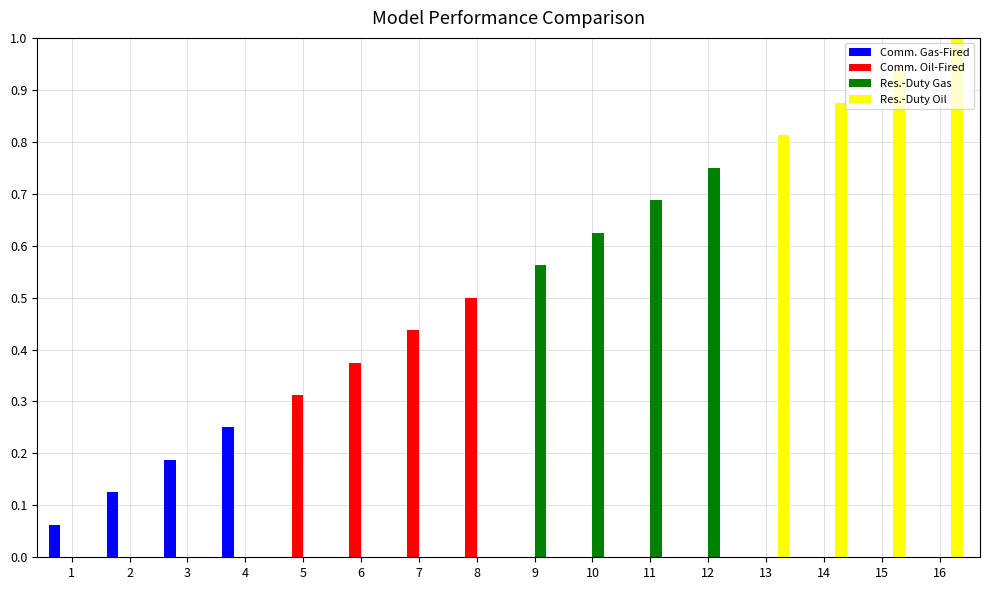

What is the sum of all Res.-Duty Gas values?

2.6